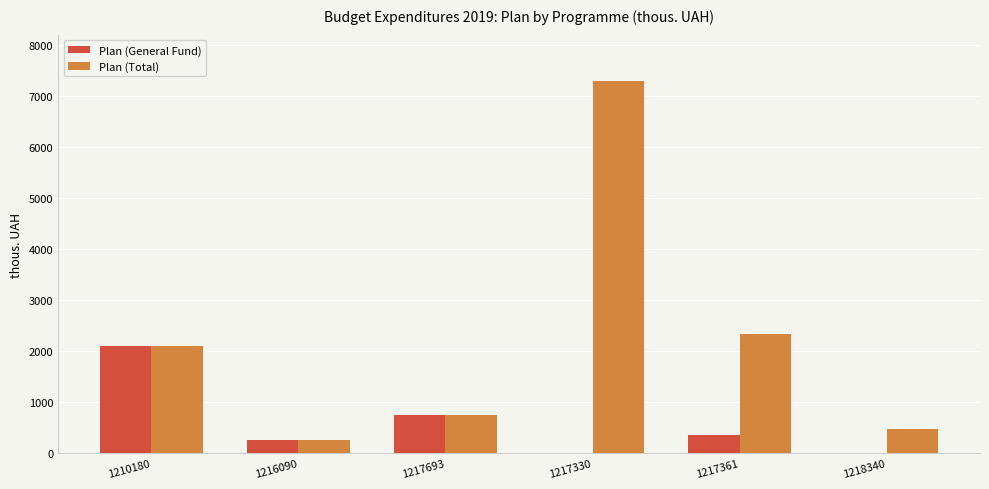

Is it true that Plan (General Fund) equals 360.1 at 1217361?

True